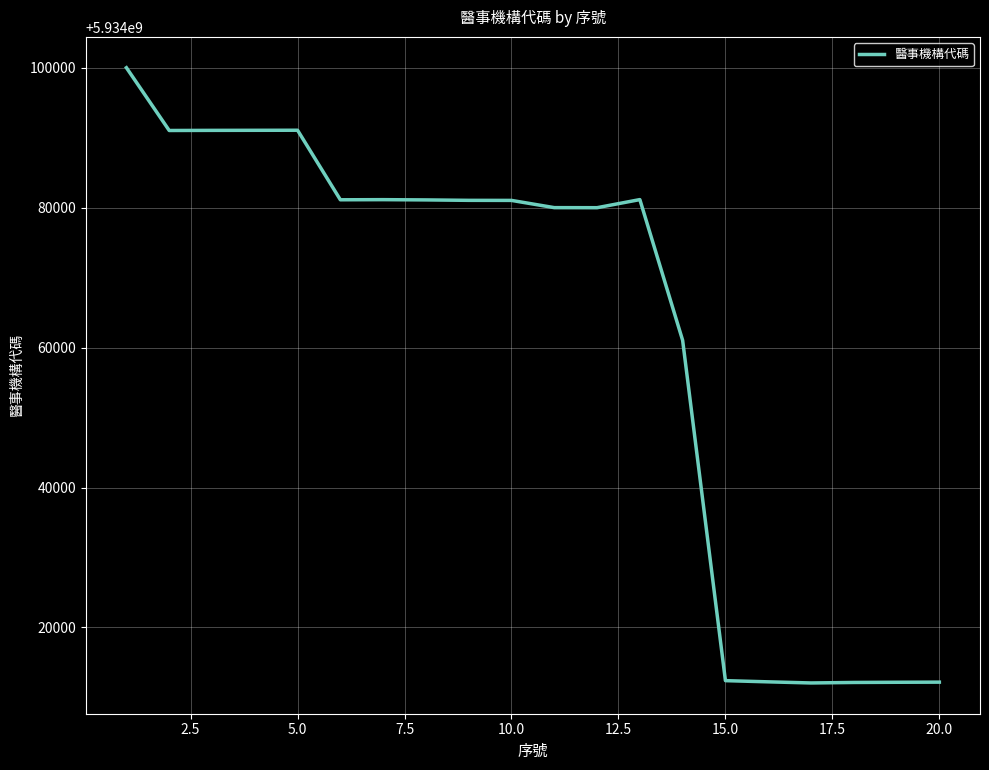

What is the difference between the maximum and minimum values?

87968